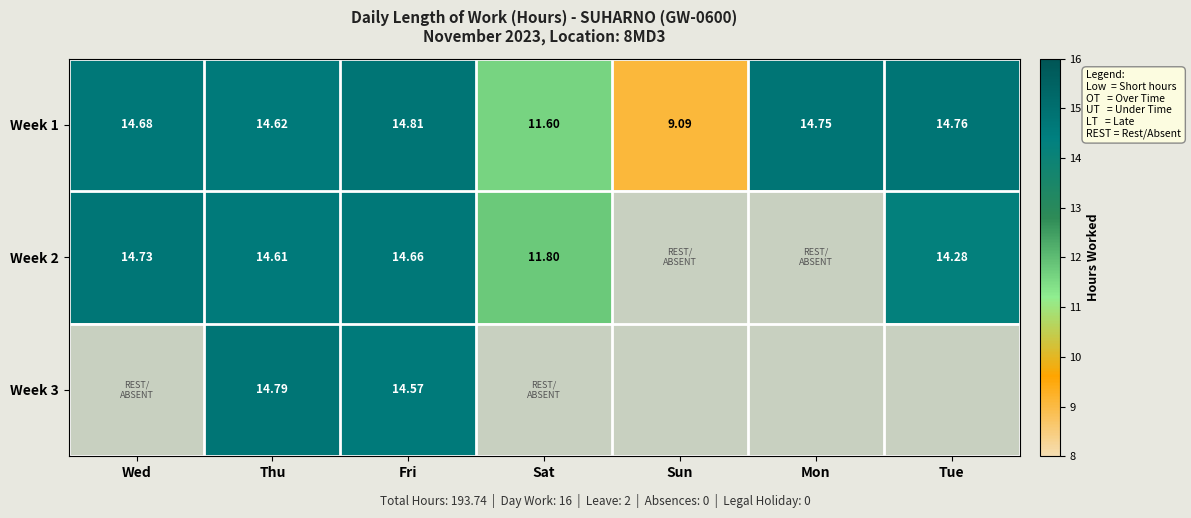

Which category has the lowest value in the Week 1 series?

Sun